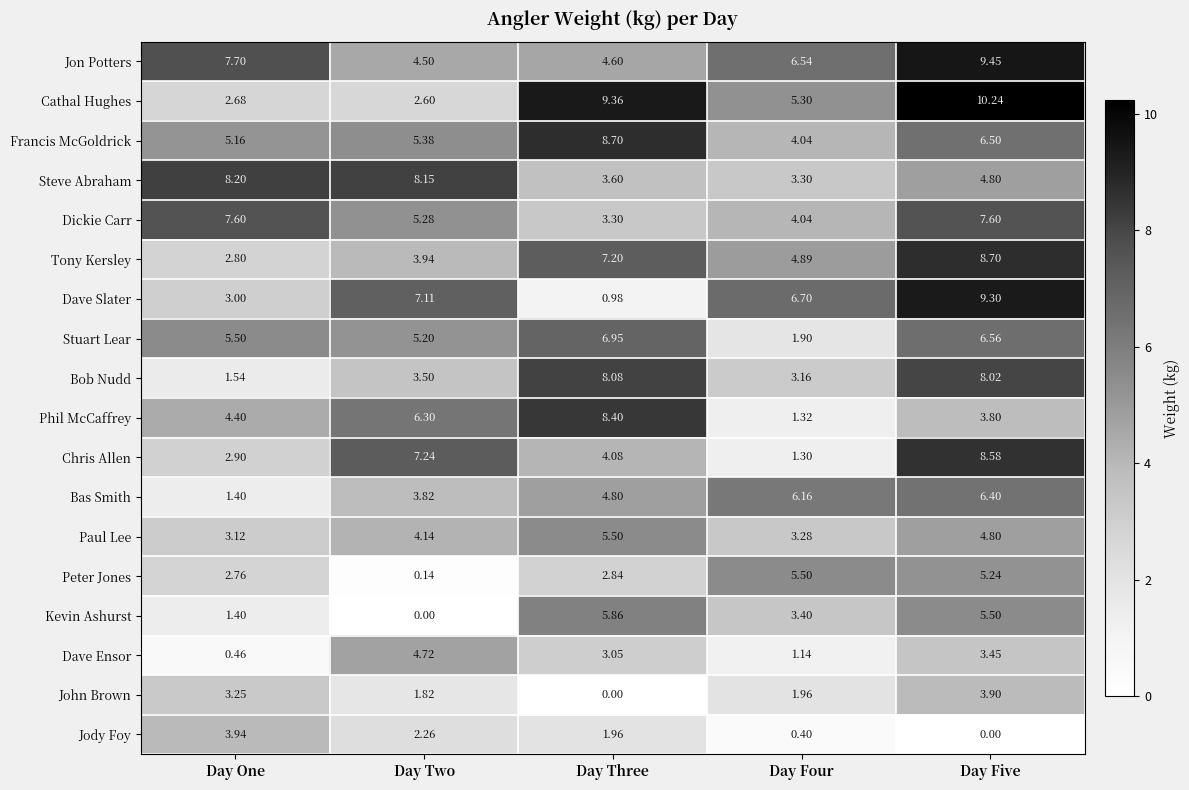

At which label does Chris Allen first exceed 4?

Day Two